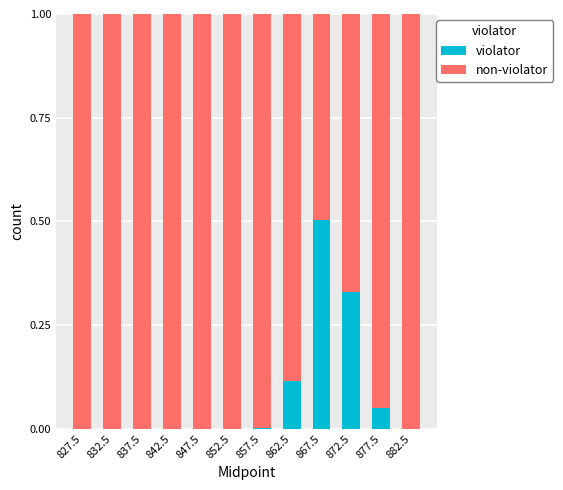

What is the sum of all violator values?

1.0